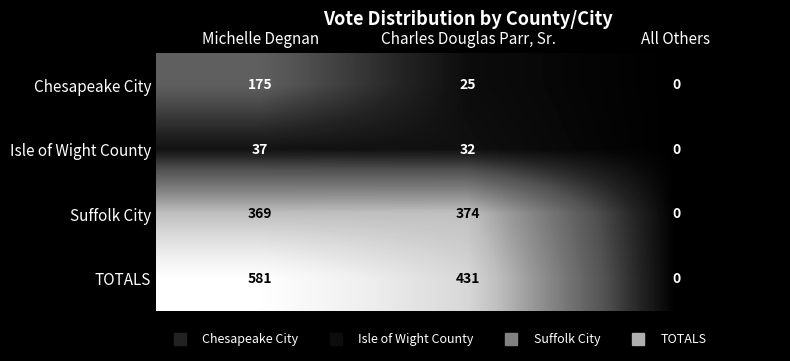

At which category is the sum across all series the highest?

Michelle Degnan